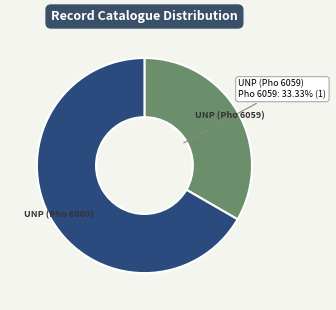

To the nearest percent, what is the average slice percentage?

50%